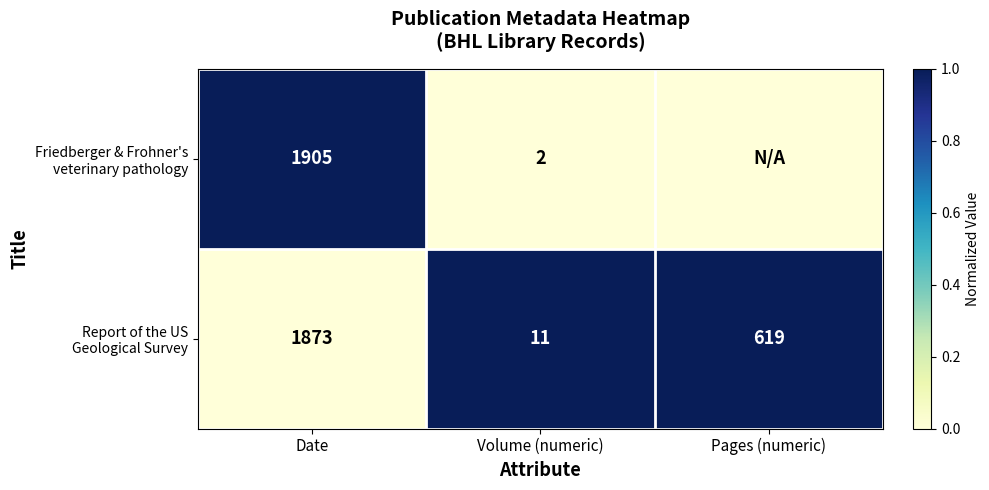

What is the total value across all series at Volume (numeric)?

13